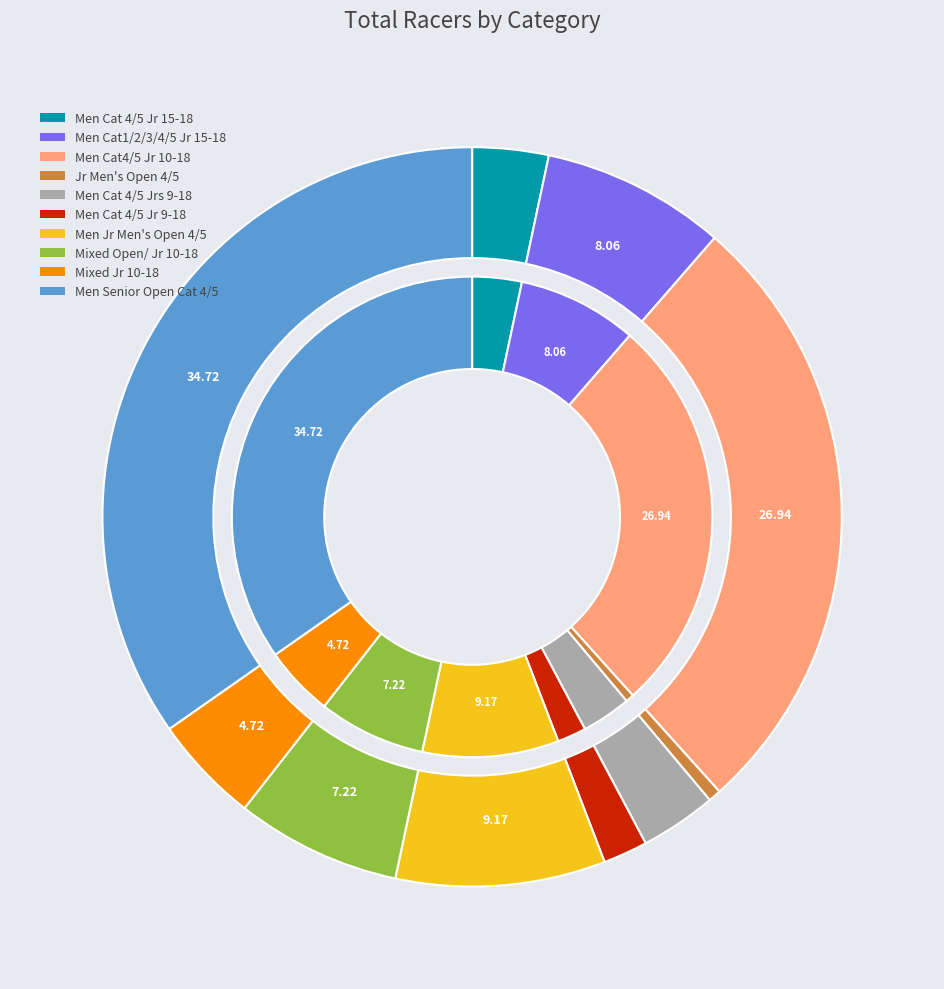

To the nearest percent, what percentage of the pie is Men Cat 4/5 Juniors 9-18?

3%